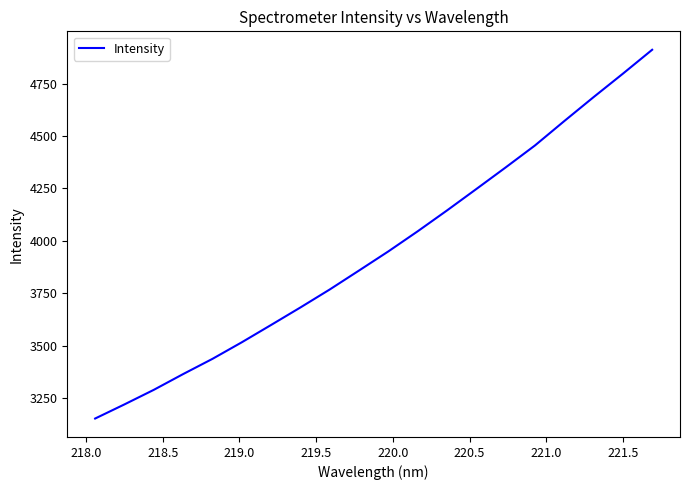

Does the chart have visible grid lines?

No